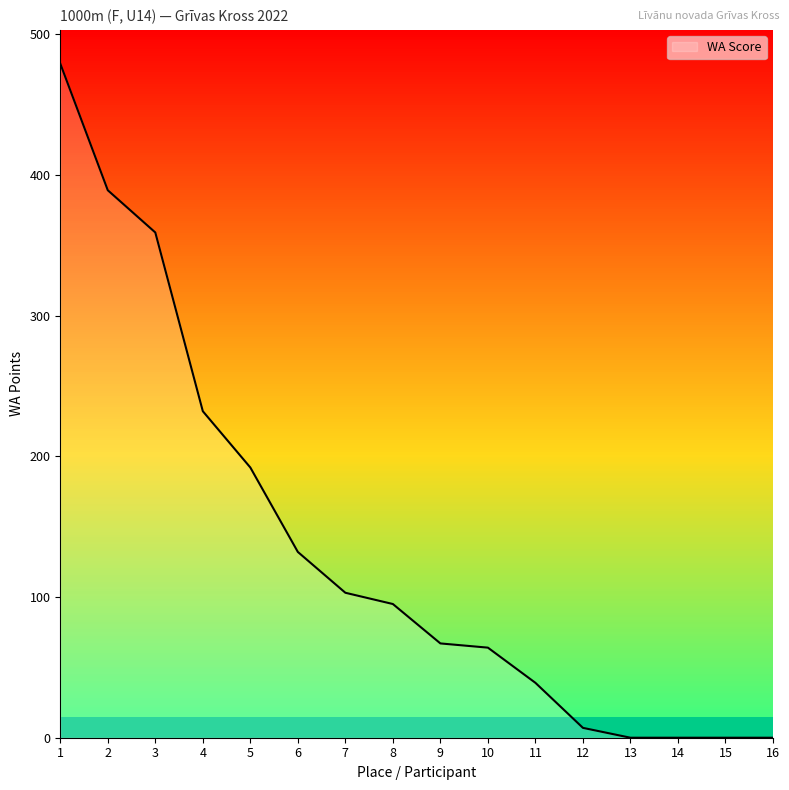

The value at 1 is 141. True or false?

False